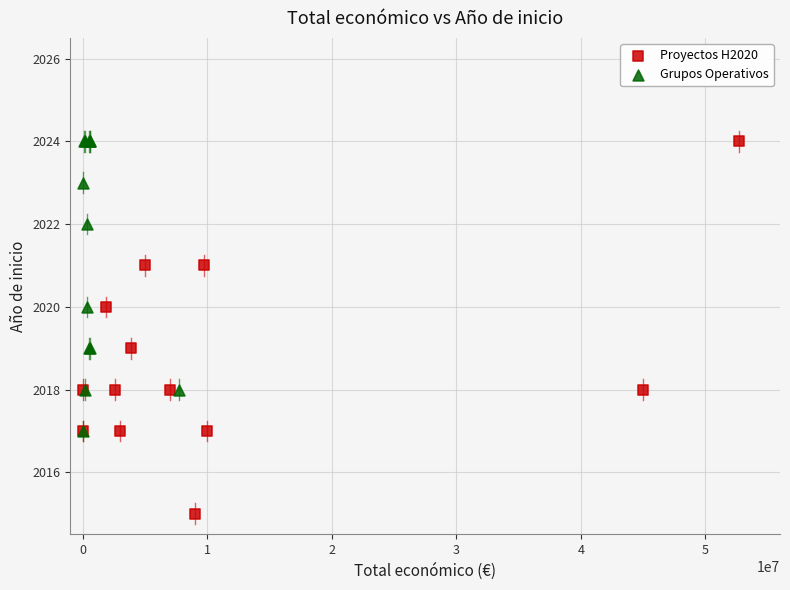

Which series contains the lowest Y value?

Proyectos H2020